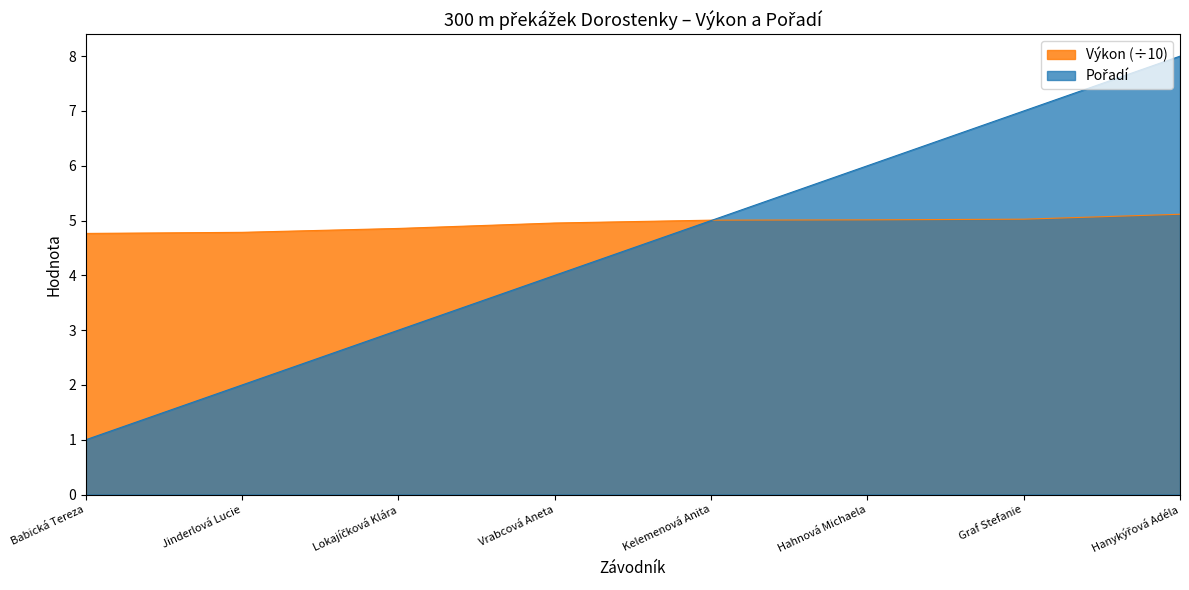

True or false: Pořadí has a value of 3.0 at Lokajíčková Klára.

True